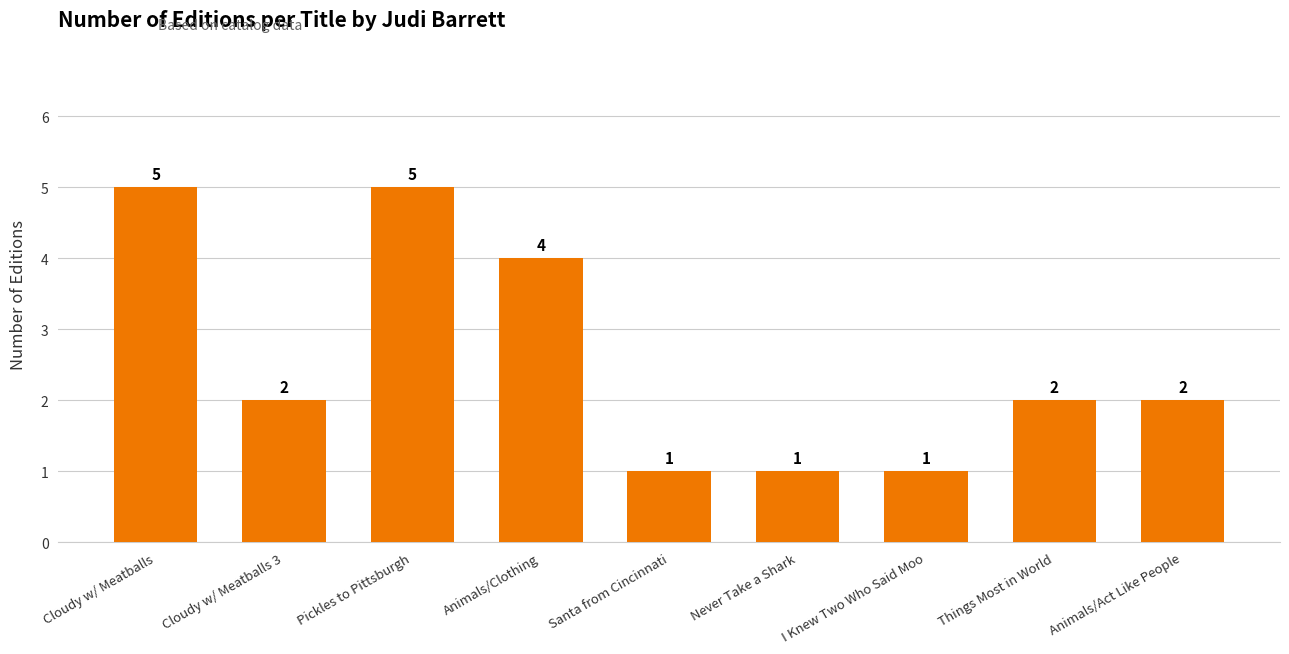

The chart shows a value of 8 at Cloudy w/ Meatballs. True or false?

False